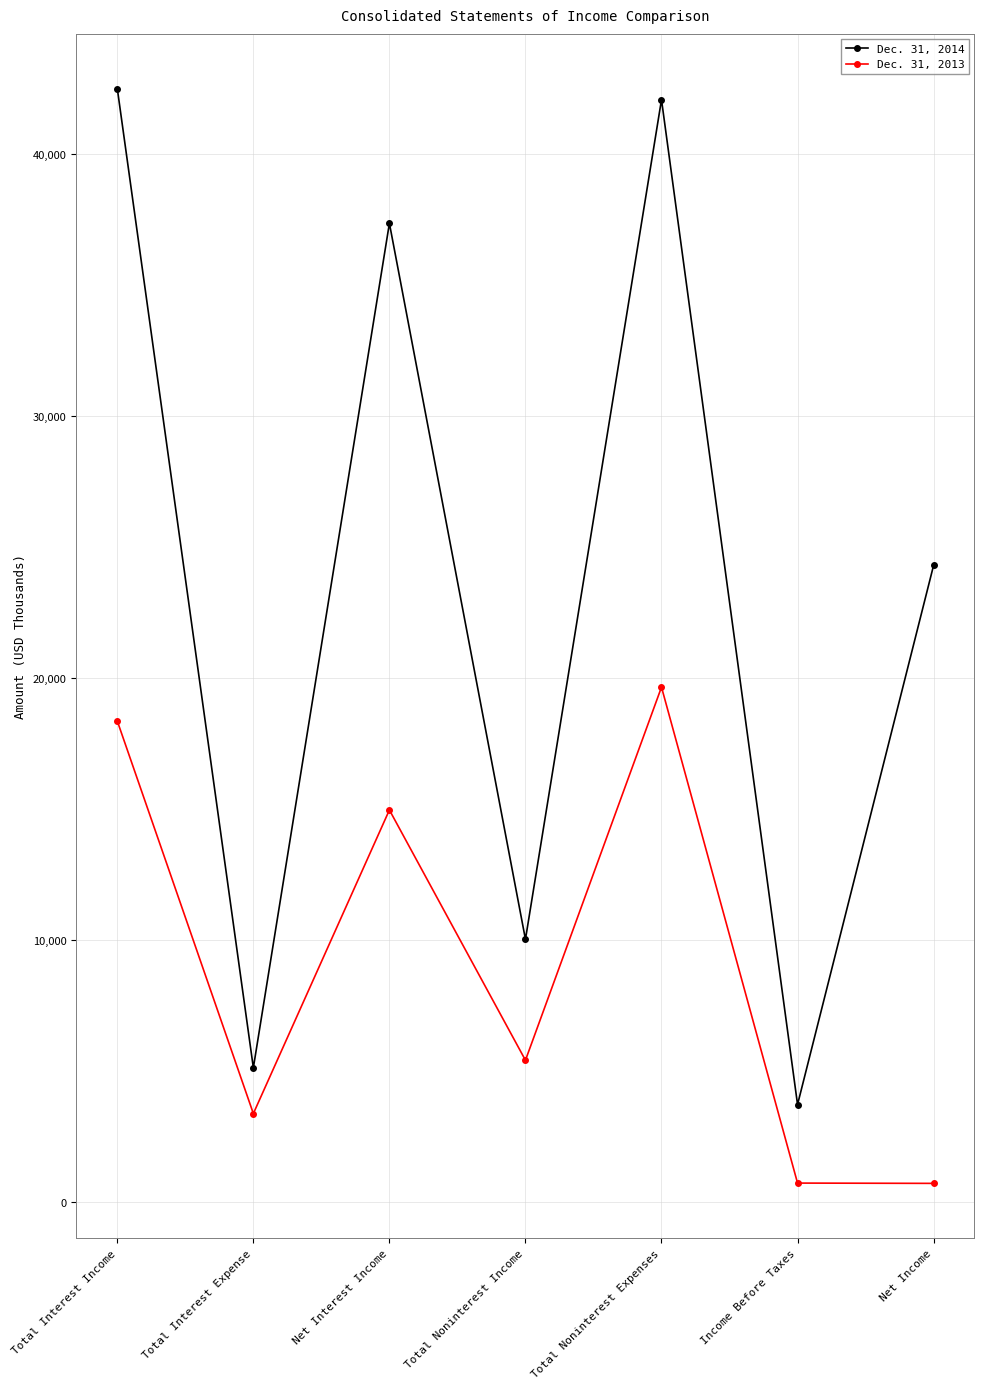

Is it true that Dec. 31, 2013 equals 24148 at Net Interest Income?

False